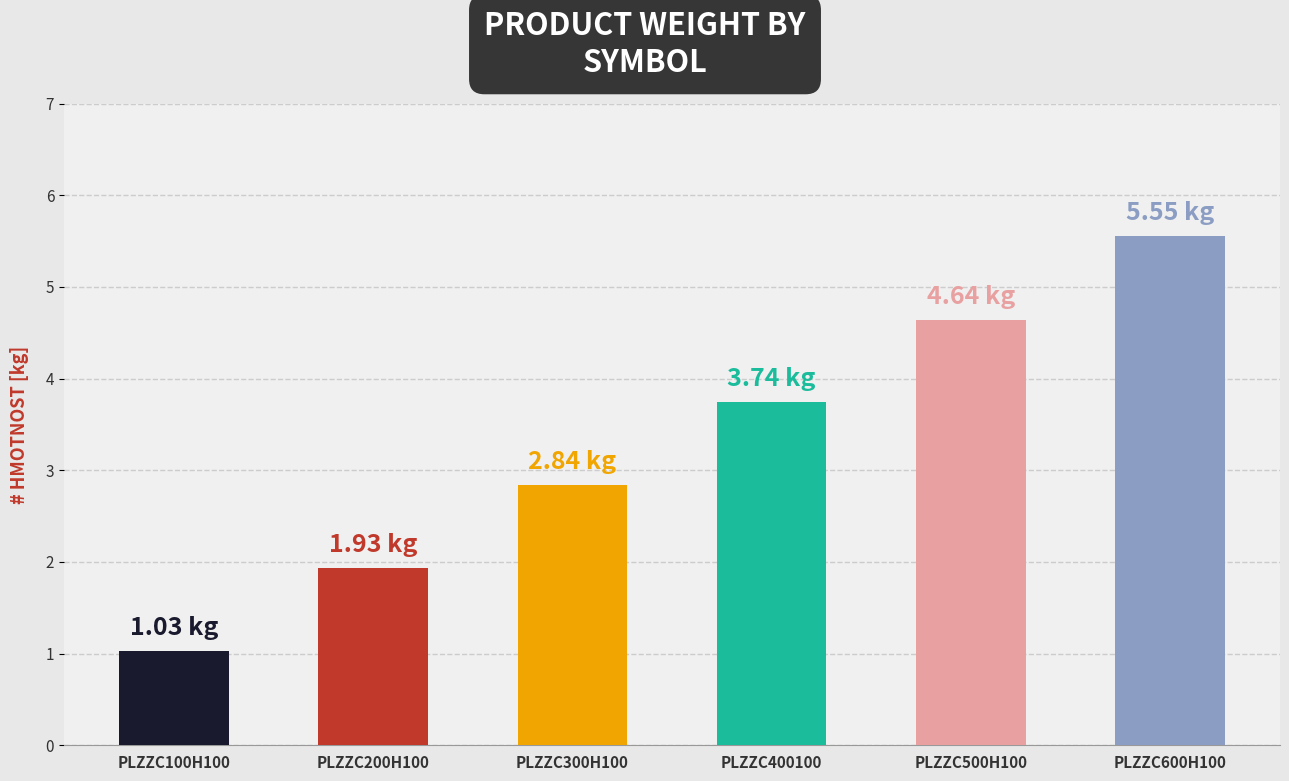

What is the sum of the values at PLZZC400100 and PLZZC300H100?

6.6